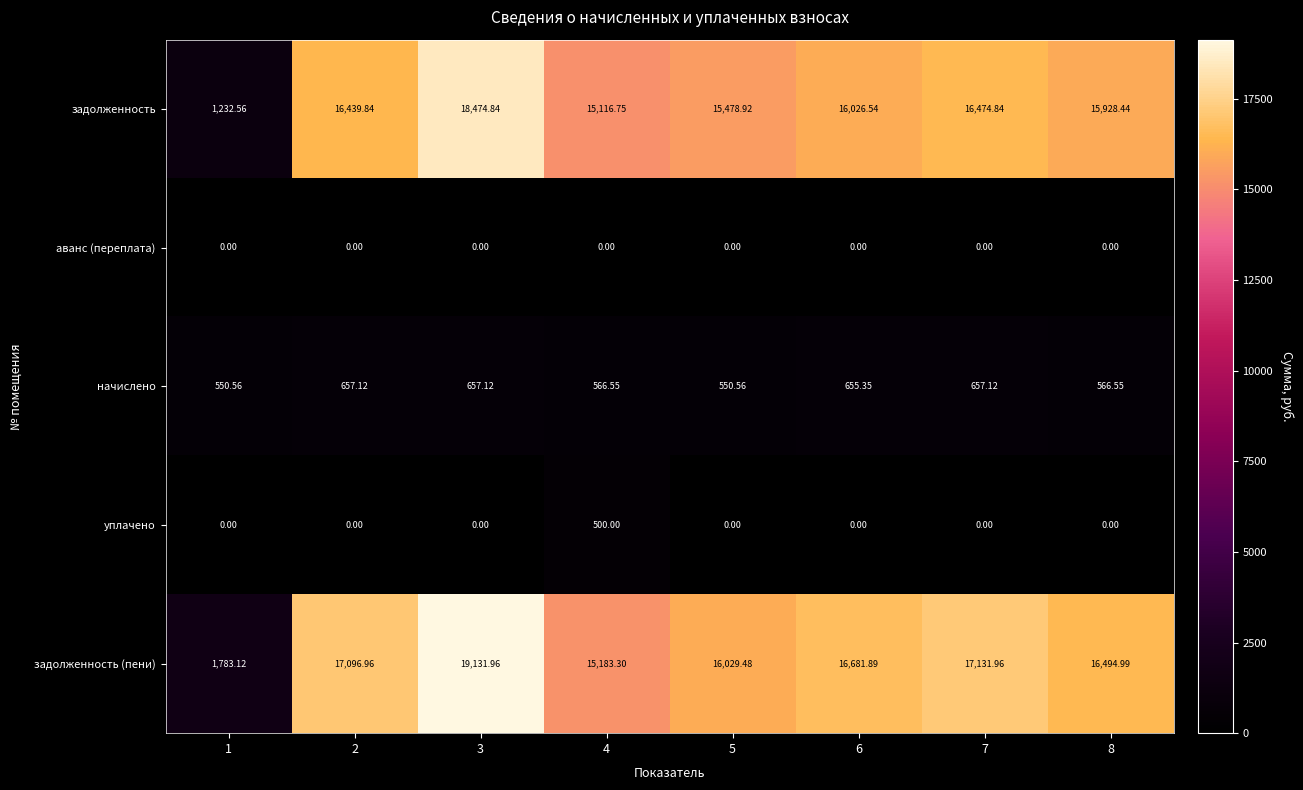

Count the number of categories in the chart.

8